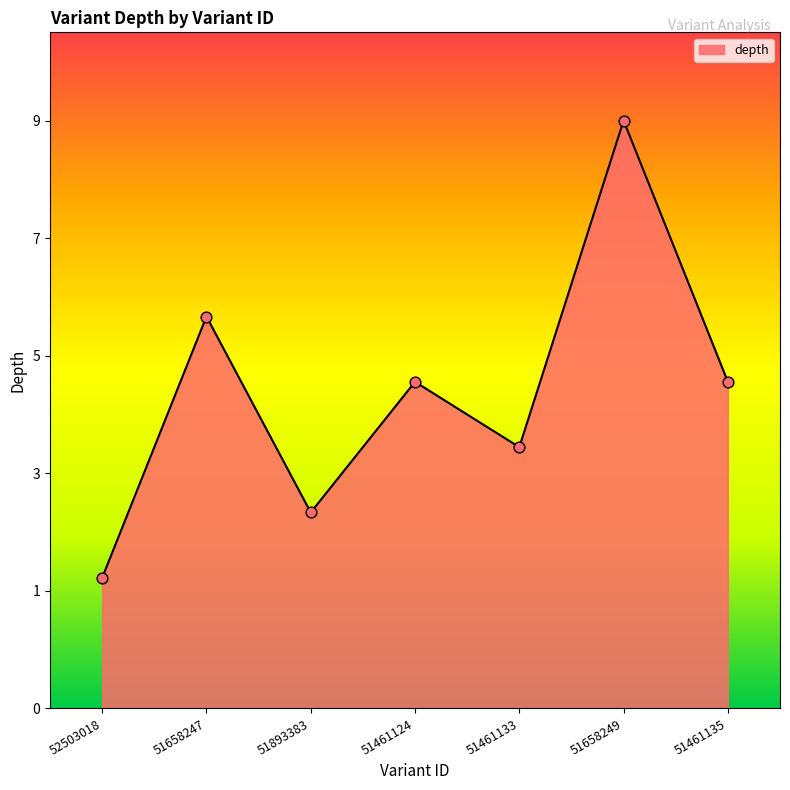

Approximately how many times larger is the value at 51461133 compared to 51893383?

1.3